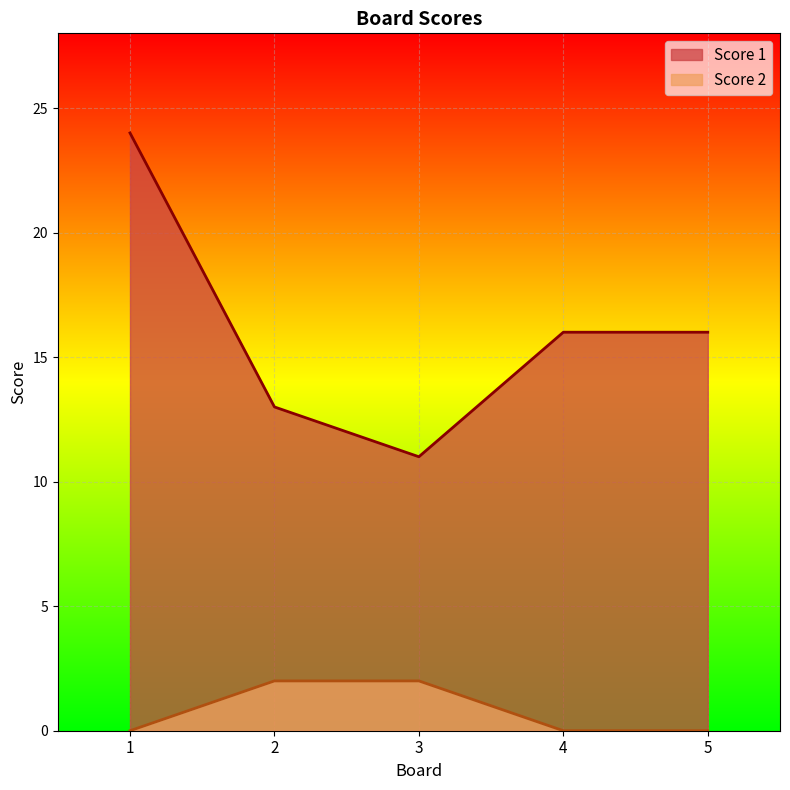

True or false: Score 1 and Score 2 intersect in this chart.

False